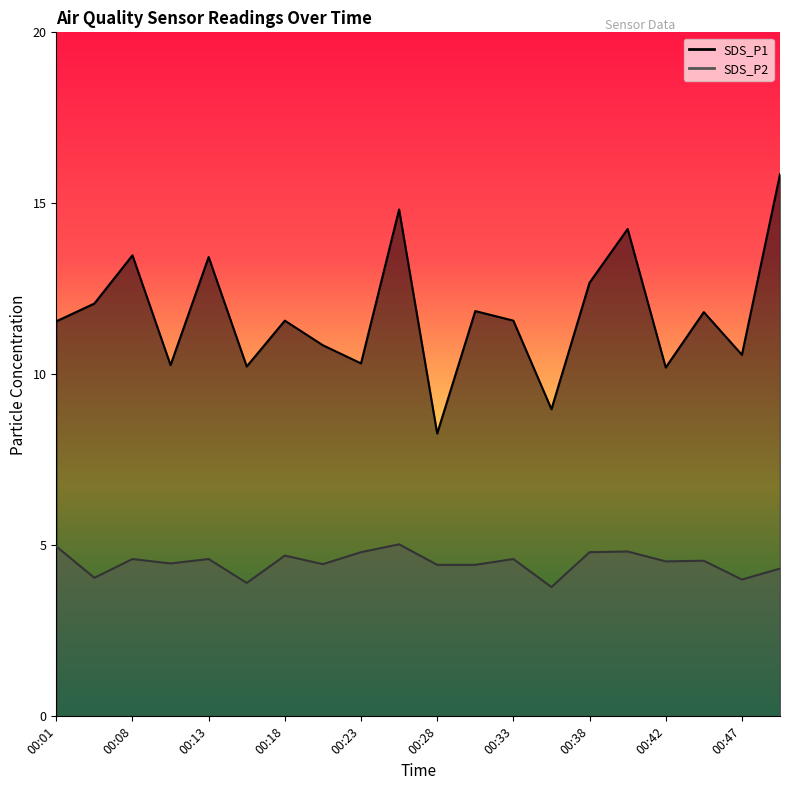

List the labels in order of SDS_P2 value, largest first.

00:25, 00:01, 00:40, 00:23, 00:38, 00:18, 00:08, 00:13, 00:33, 00:45, 00:42, 00:11, 00:21, 00:28, 00:30, 00:50, 00:03, 00:47, 00:16, 00:35